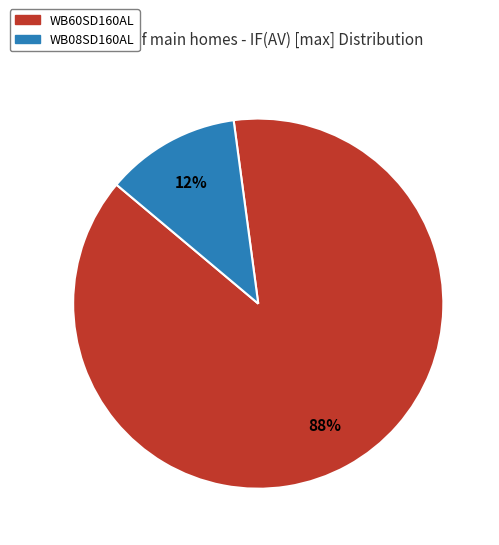

Which slice is the largest?

WB60SD160AL